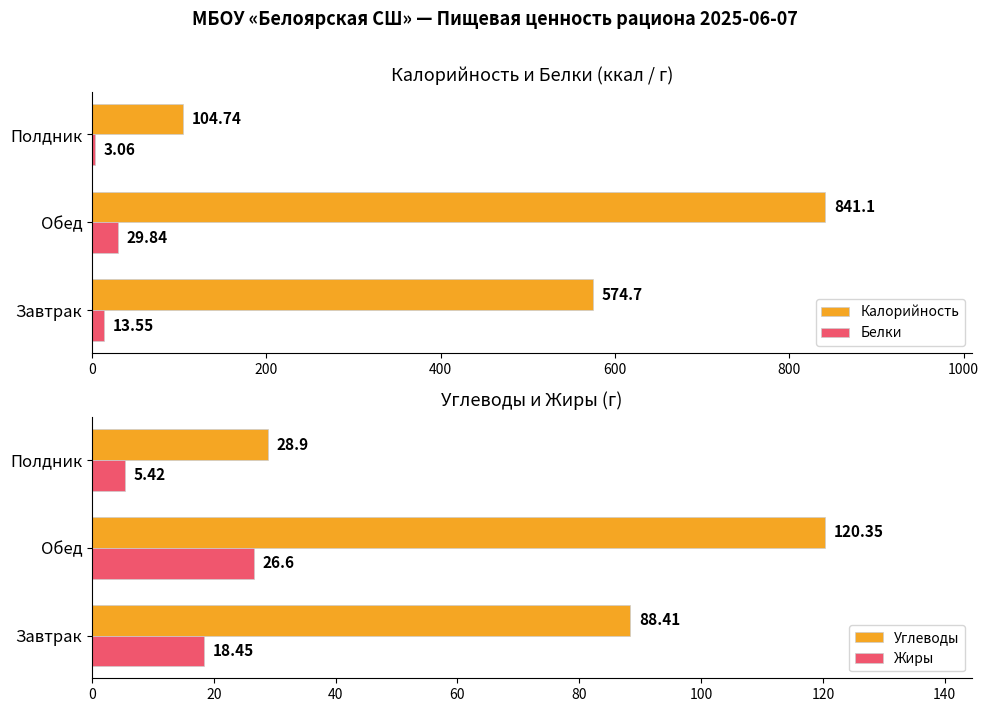

The Калорийность series shows 841.1 at Обед. True or false?

True